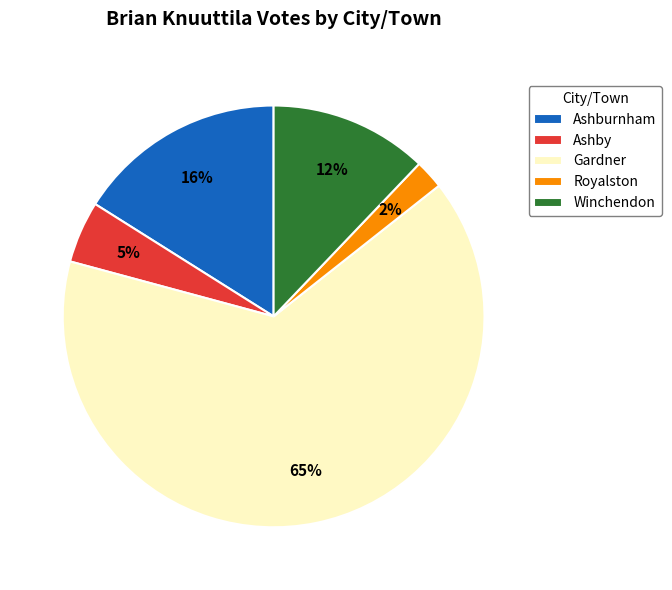

Do Winchendon and Ashburnham together represent more than half of the pie?

No